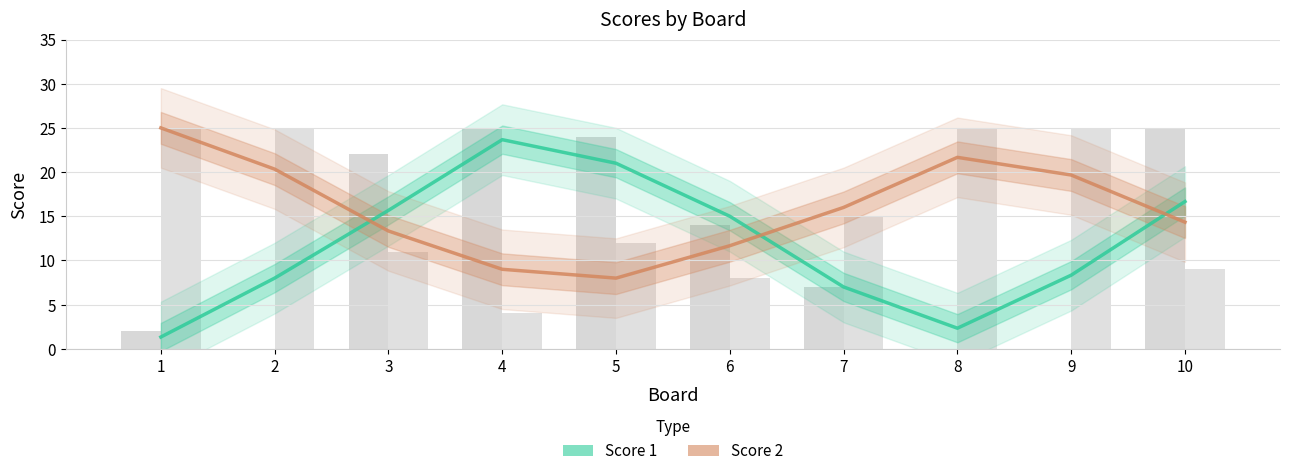

How many bars are there in each group?

2